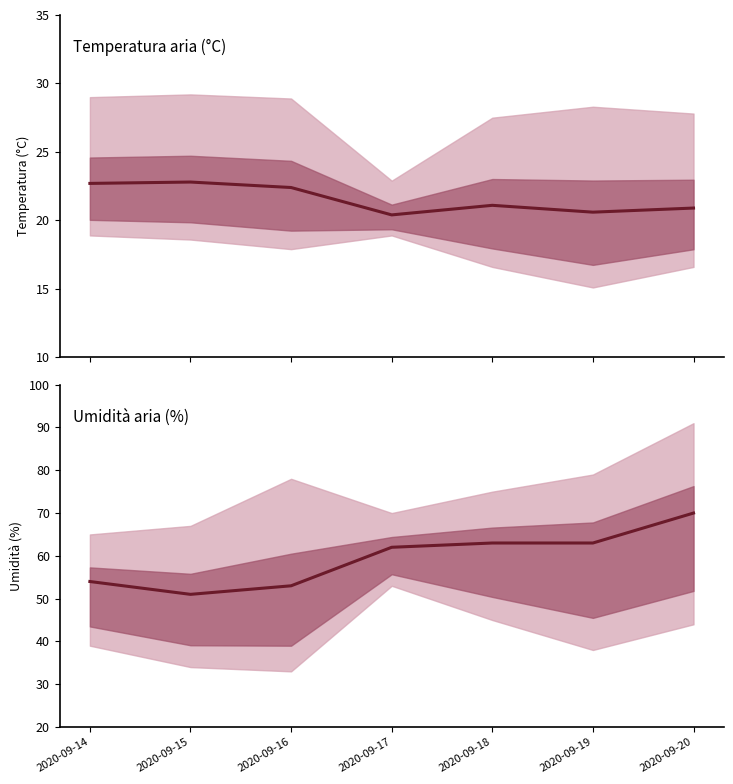

Which label corresponds to the largest value in the chart?

2020-09-20